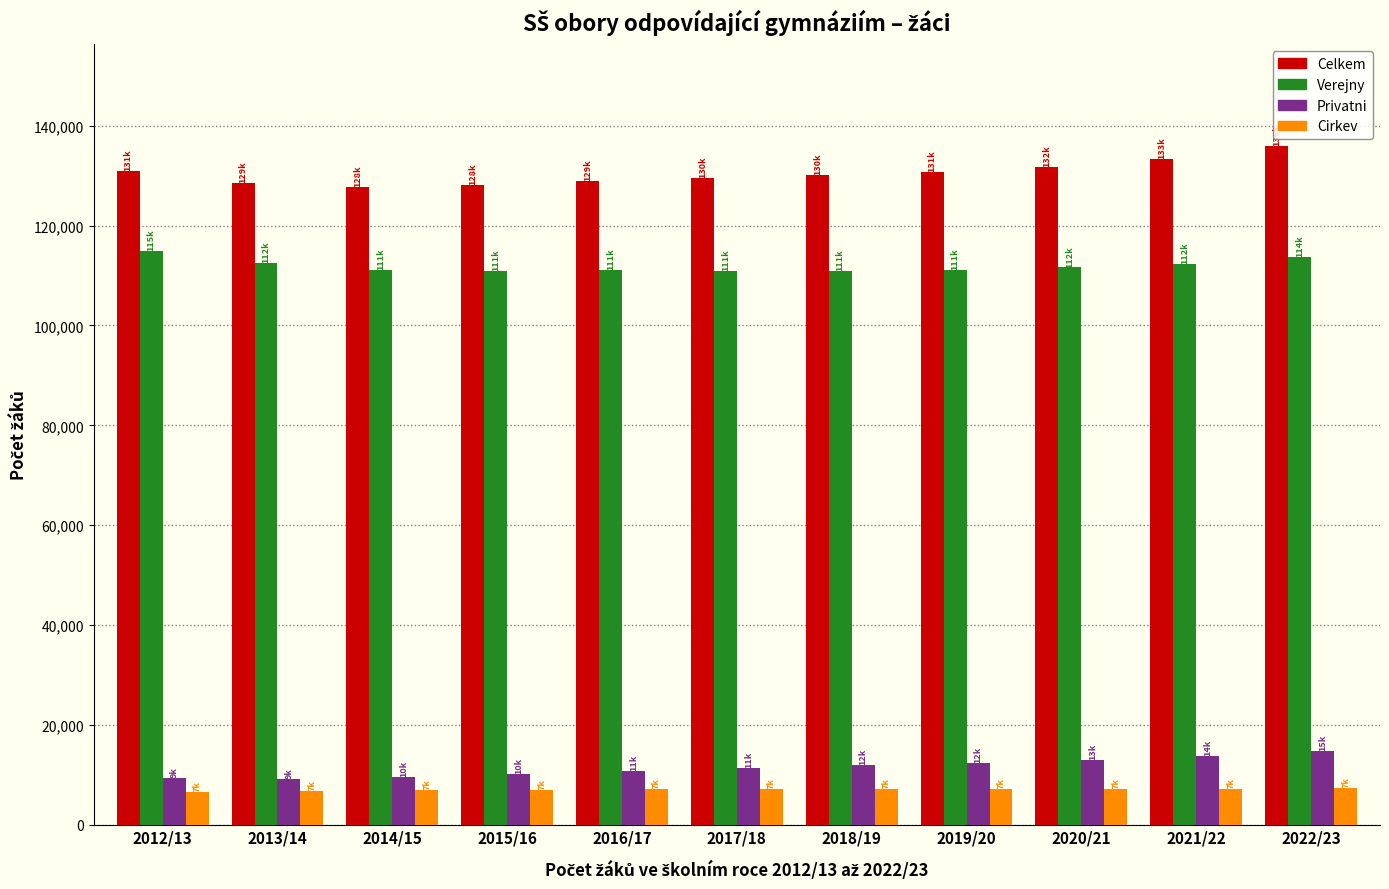

What is the spread (max minus min) of values at 2015/16?

120979